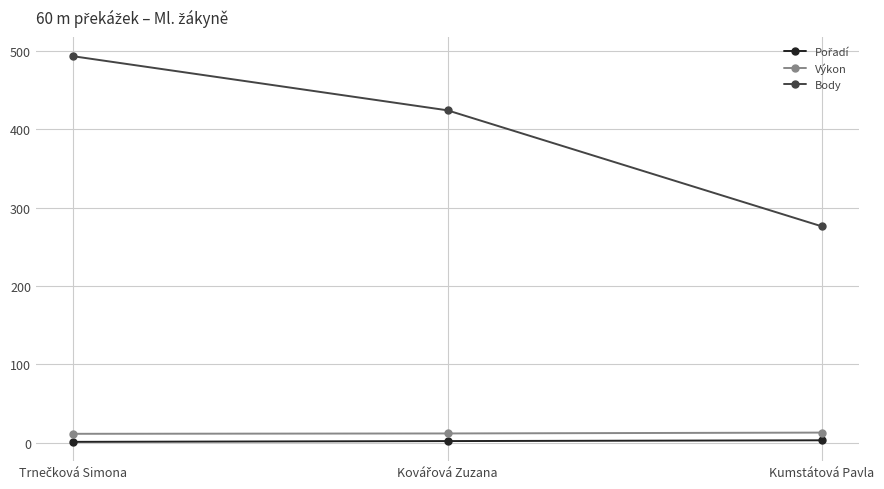

At how many categories does at least one series exceed 39?

3